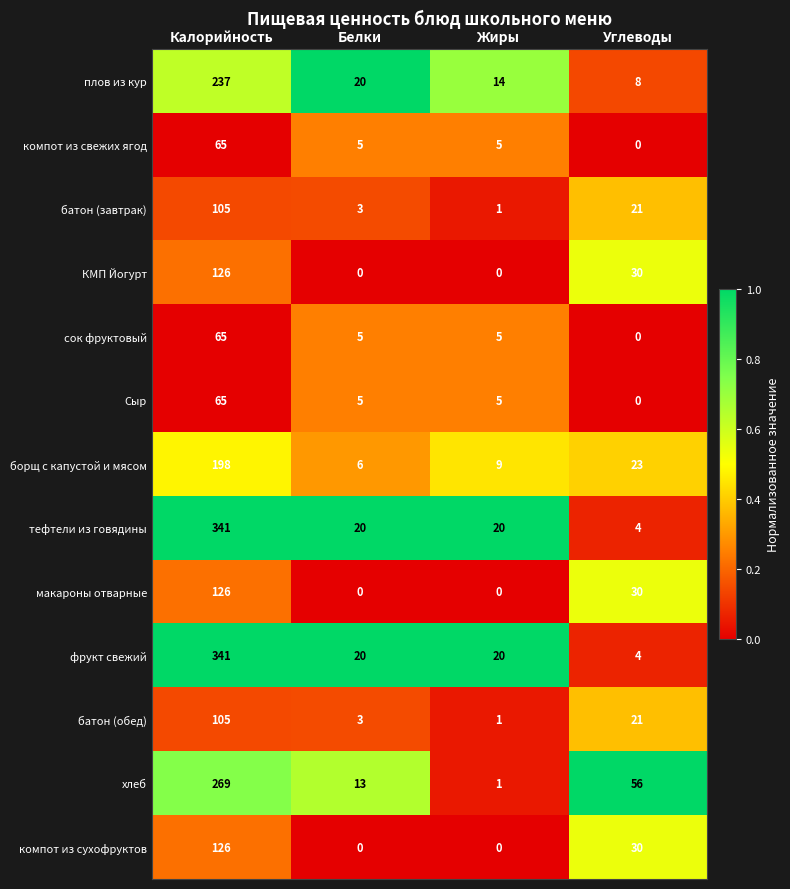

Rank the categories by хлеб value from lowest to highest.

Жиры, Белки, Углеводы, Калорийность